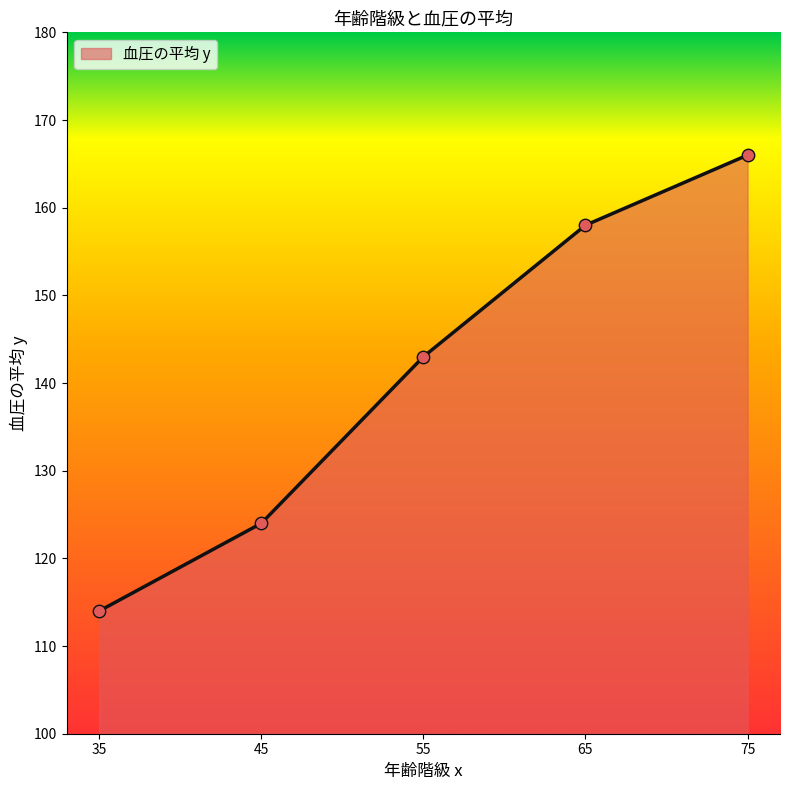

What is the change in value from 45 to 55?

+19